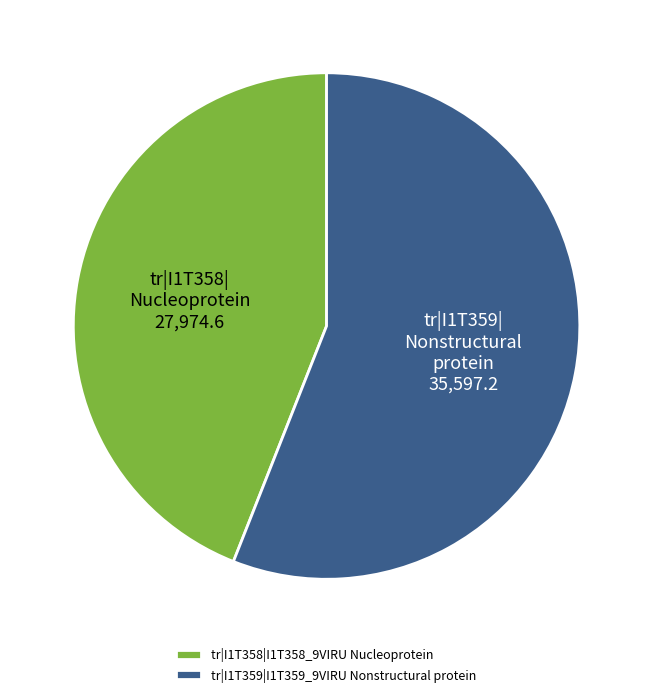

Rank the categories by value from lowest to highest.

tr|I1T358|I1T358_9VIRU Nucleoprotein, tr|I1T359|I1T359_9VIRU Nonstructural protein